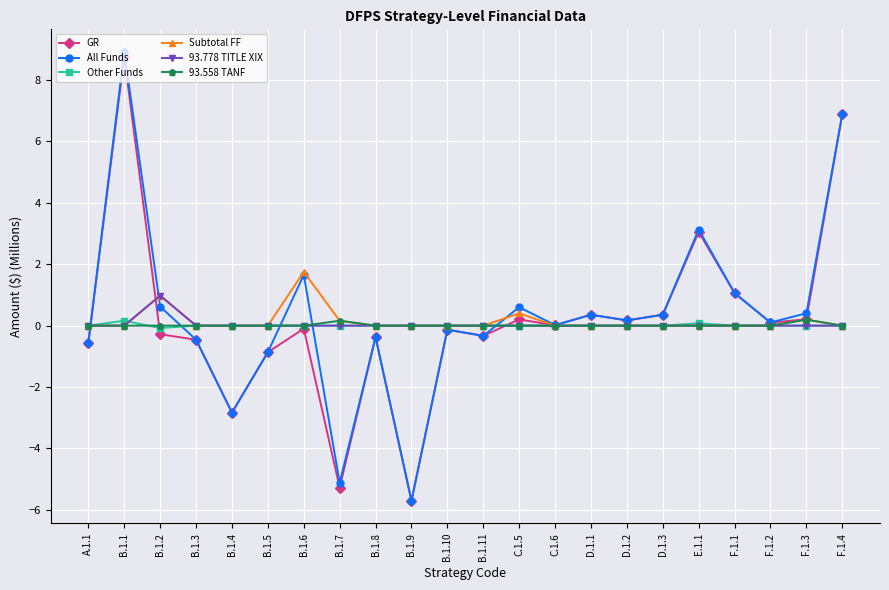

Which series has the largest total across all categories?

All Funds